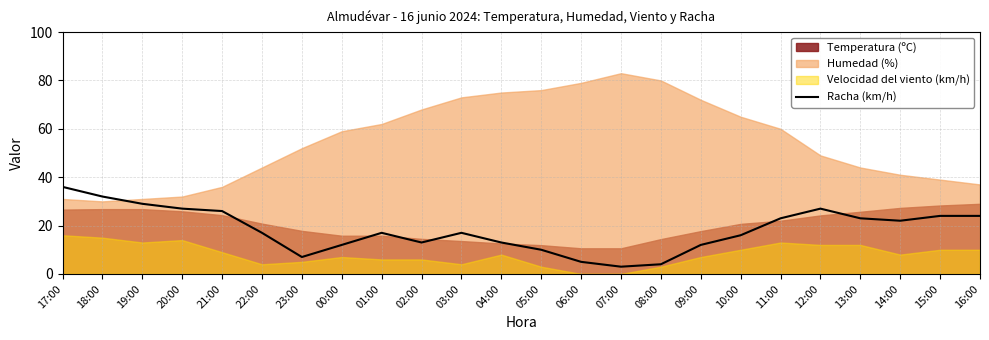

What is the maximum value for Racha (km/h)?

36